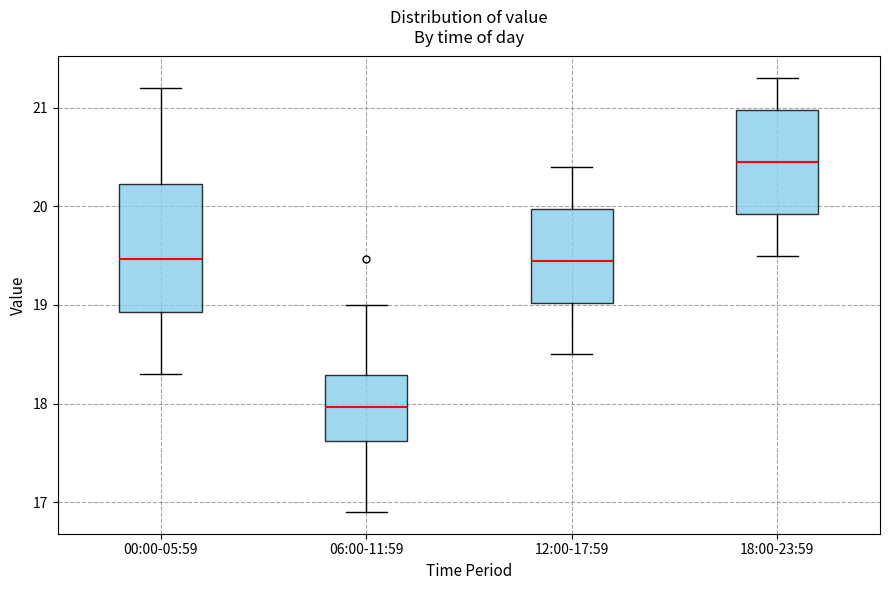

Reading left to right, read every box against the y-axis: the position of its median line, the range the box covers, and the ends of its whiskers. The values are not printed on the chart, so give them approximately, as read against the axis.

00:00-05:59: median 19.5, box 18.9 to 20.2, whiskers 18.3 to 21.2
06:00-11:59: median 18.0, box 17.6 to 18.3, whiskers 16.9 to 19.0
12:00-17:59: median 19.5, box 19.0 to 20.0, whiskers 18.5 to 20.4
18:00-23:59: median 20.5, box 19.9 to 21.0, whiskers 19.5 to 21.3